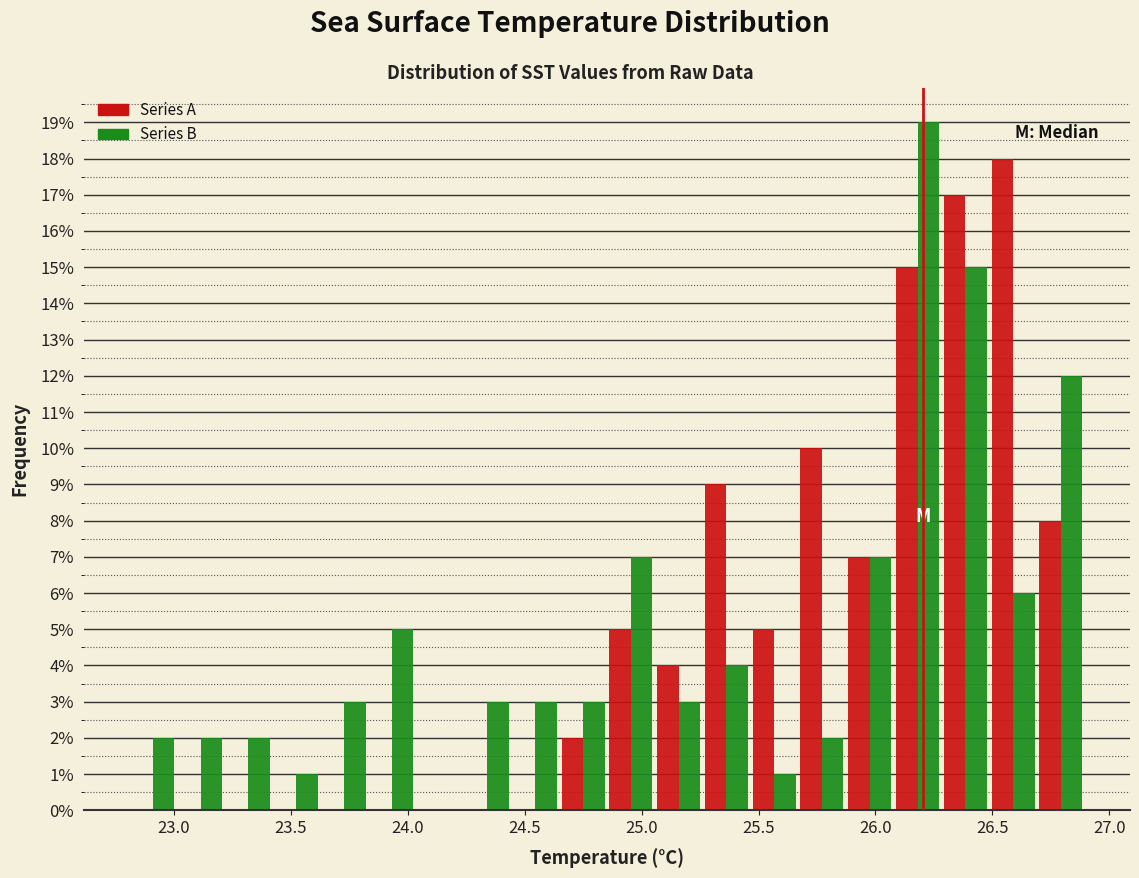

Reading left to right, transcribe this chart: for each range on the x-axis, give the height of each series' bar. Neither the bar edges nor the heights are printed on the chart, so give them approximately, as read against the axes.

22.80 to 23.00: Series A=0	Series B=2
23.00 to 23.20: Series A=0	Series B=2
23.20 to 23.40: Series A=0	Series B=2
23.40 to 23.60: Series A=0	Series B=1
23.60 to 23.85: Series A=0	Series B=3
23.85 to 24.05: Series A=0	Series B=5
24.05 to 24.25: Series A=0	Series B=0
24.25 to 24.45: Series A=0	Series B=3
24.45 to 24.65: Series A=0	Series B=3
24.65 to 24.85: Series A=2	Series B=3
24.85 to 25.05: Series A=5	Series B=7
25.05 to 25.25: Series A=4	Series B=3
25.25 to 25.45: Series A=9	Series B=4
25.45 to 25.65: Series A=5	Series B=1
25.65 to 25.85: Series A=10	Series B=2
25.85 to 26.10: Series A=7	Series B=7
26.10 to 26.30: Series A=15	Series B=19
26.30 to 26.50: Series A=17	Series B=15
26.50 to 26.70: Series A=18	Series B=6
26.70 to 26.90: Series A=8	Series B=12